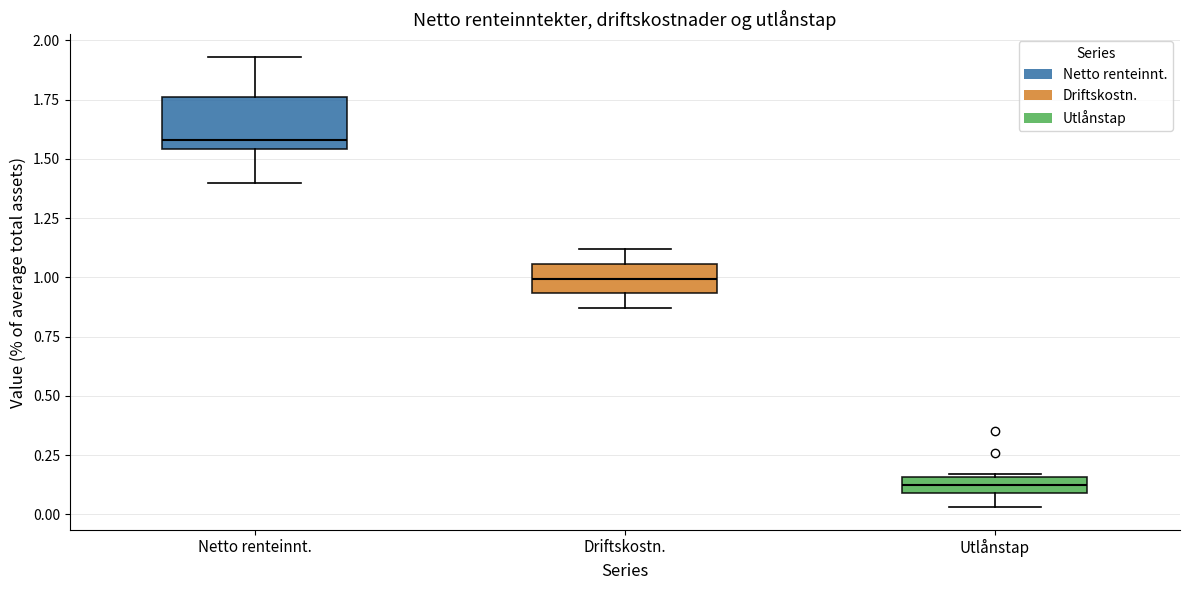

Where does the lower whisker of the box for Driftskostn. end on the y-axis? The values are not printed on the chart, so give them approximately, as read against the axis.

0.85